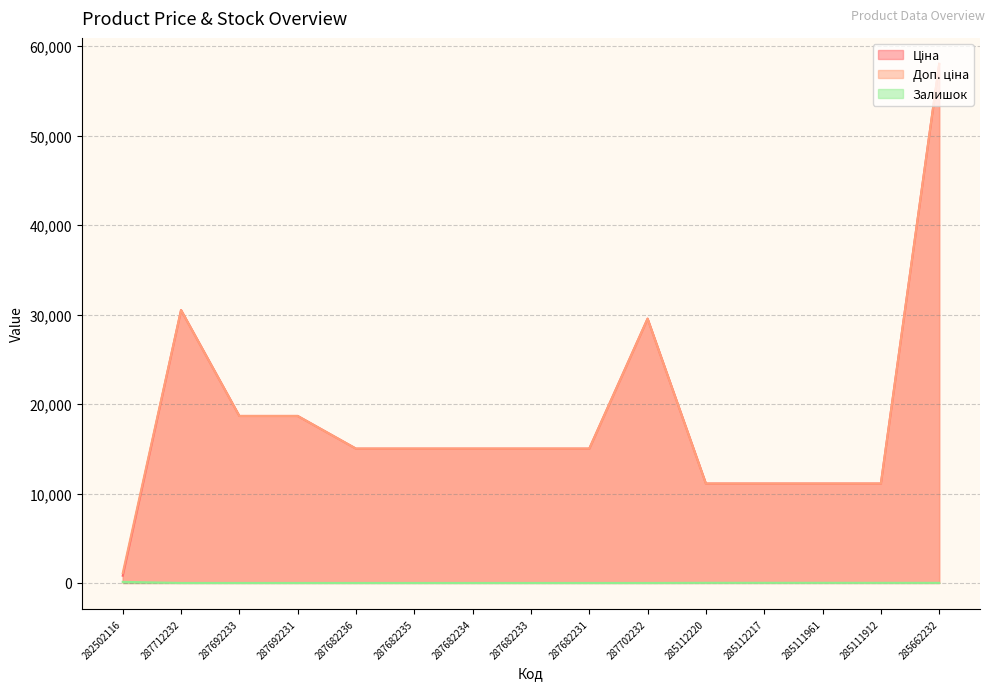

Rank the series at 287712232 from highest to lowest value.

Ціна, Доп. ціна, Залишок